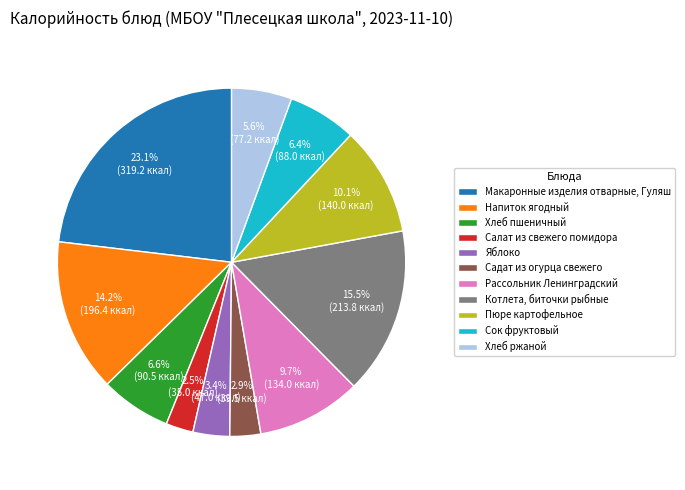

Between Садат из огурца свежего and Сок фруктовый, which is larger?

Сок фруктовый